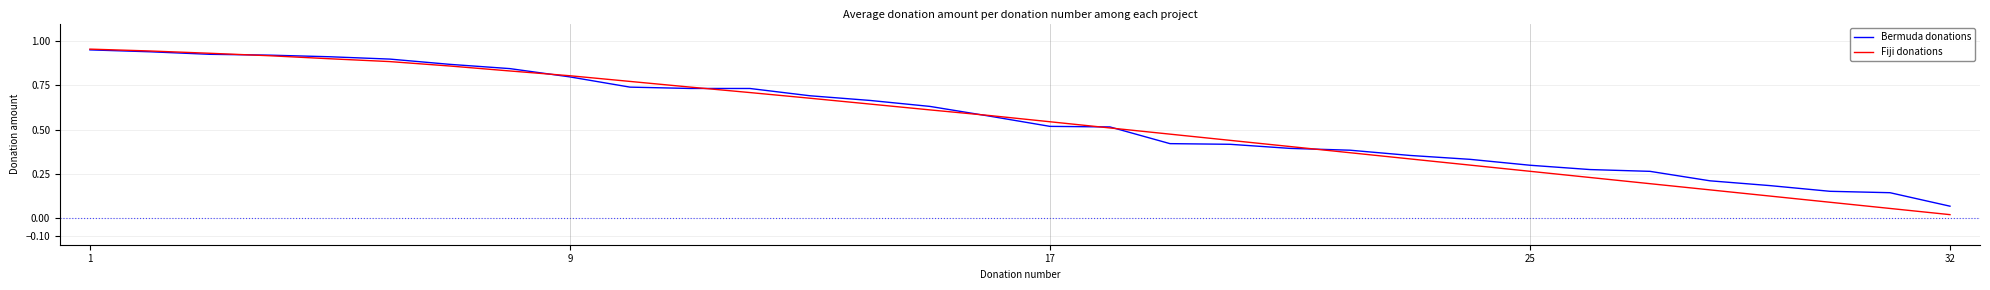

What are all the series names shown in the legend?

Bermuda donations, Fiji donations